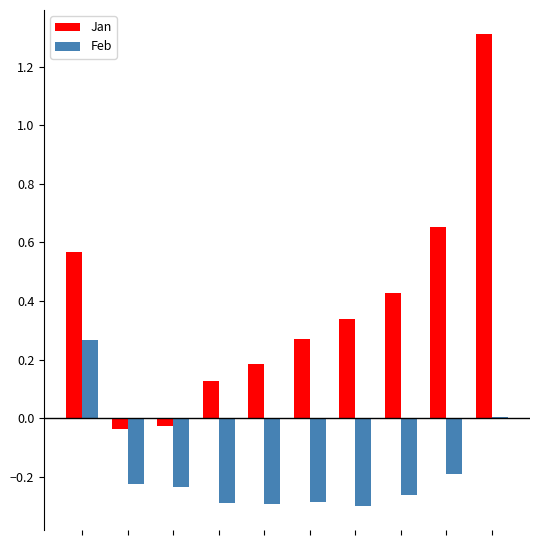

What is the highest value of the Jan series?

1.3